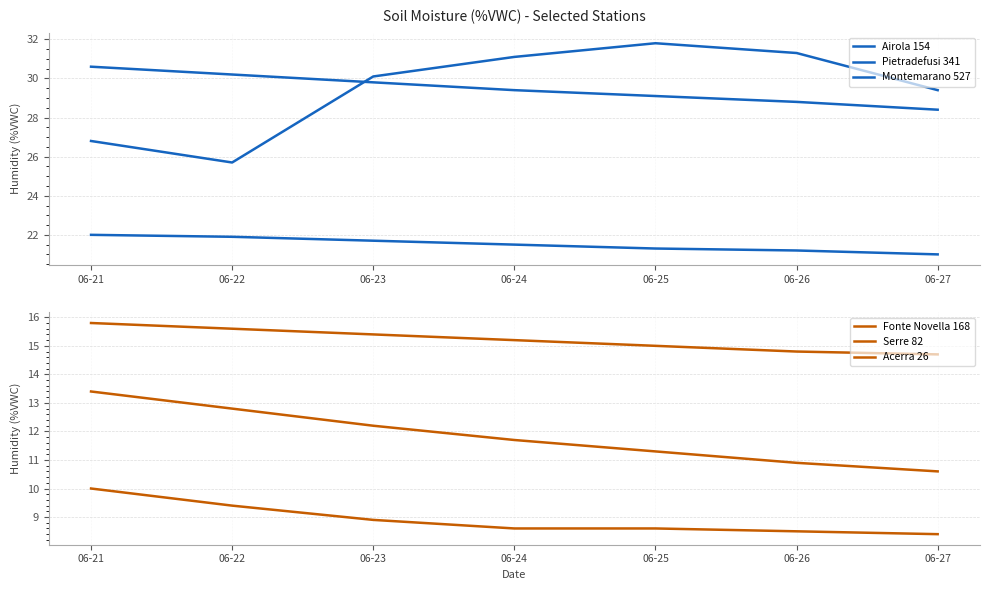

What is the approximate value of Airola 154 at 06-22?

25.7